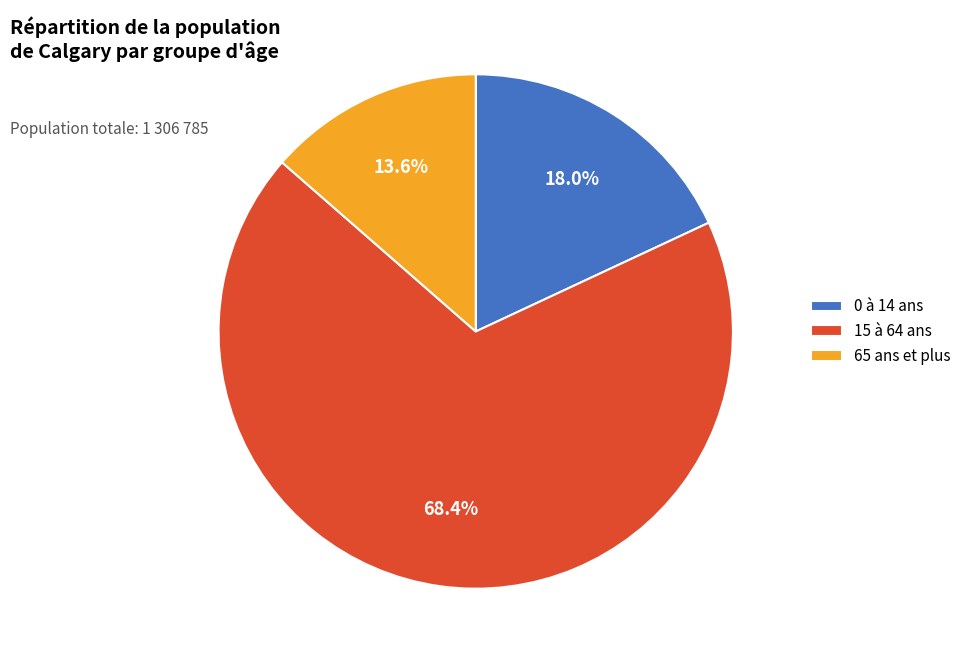

What percentage is the 15 à 64 ans slice, to the nearest percent?

68%